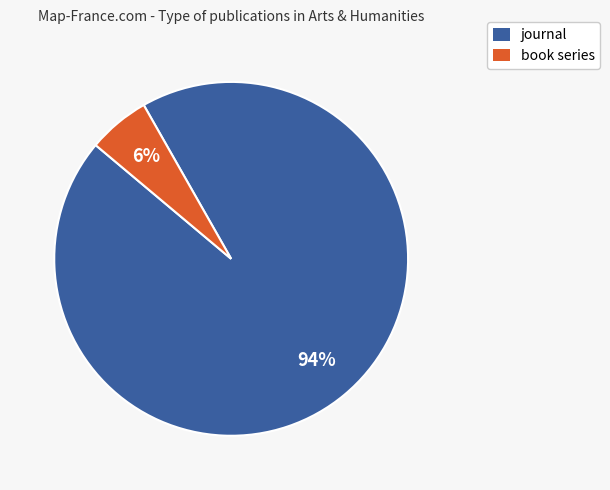

To the nearest percent, what is the average slice percentage?

50%